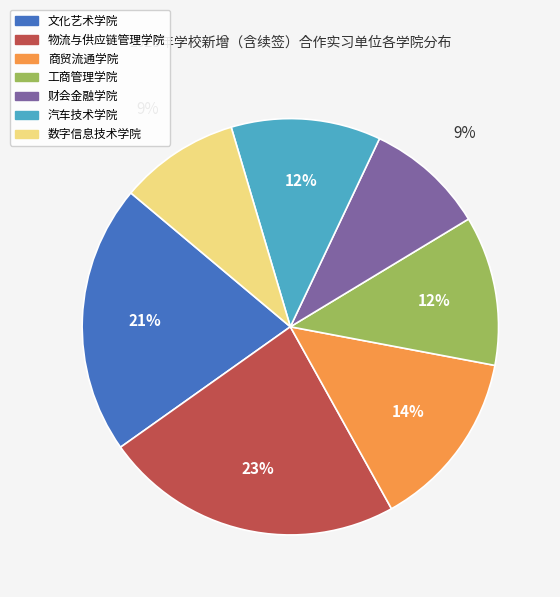

To the nearest percent, what is the average slice percentage?

14%